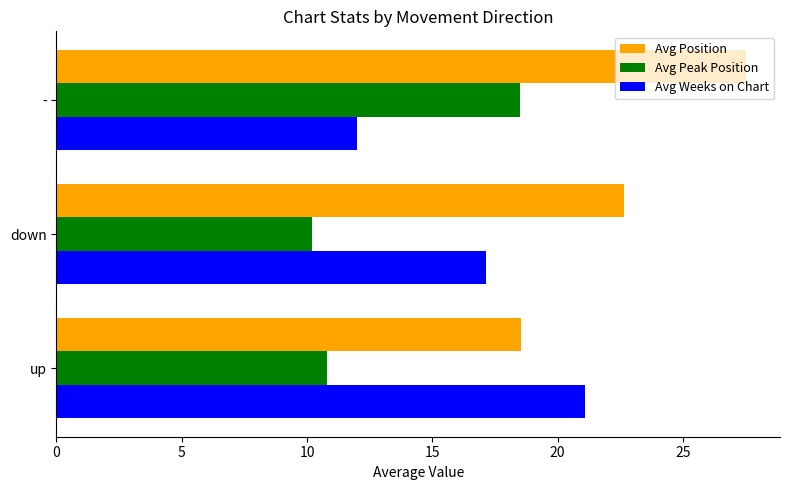

At which category does the chart reach its minimum across all series?

down